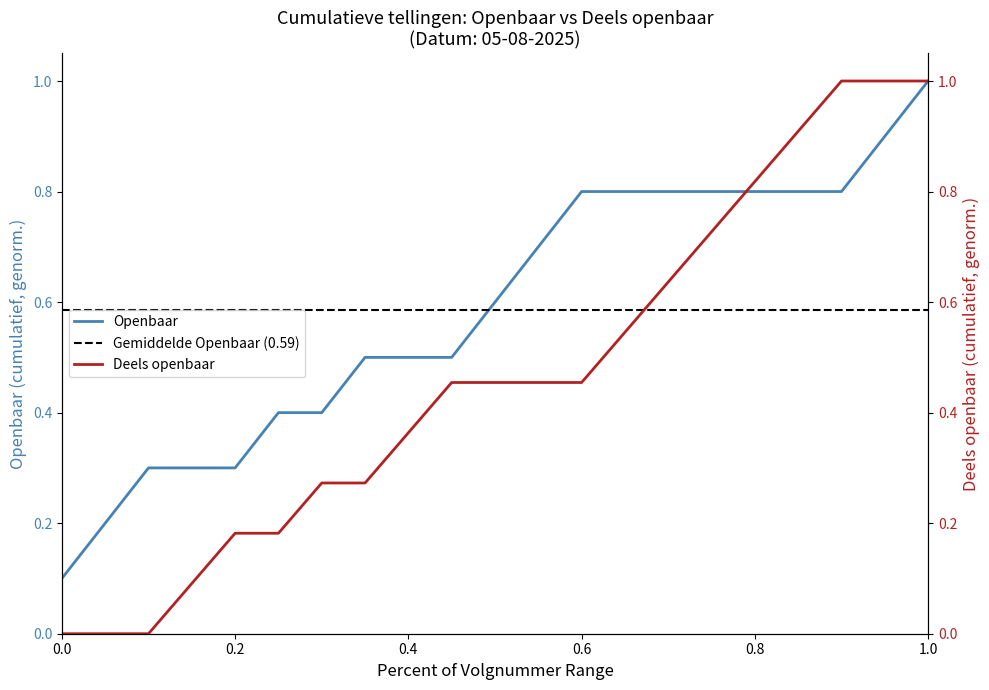

The value of Openbaar at 0.8 is 1.4. True or false?

False